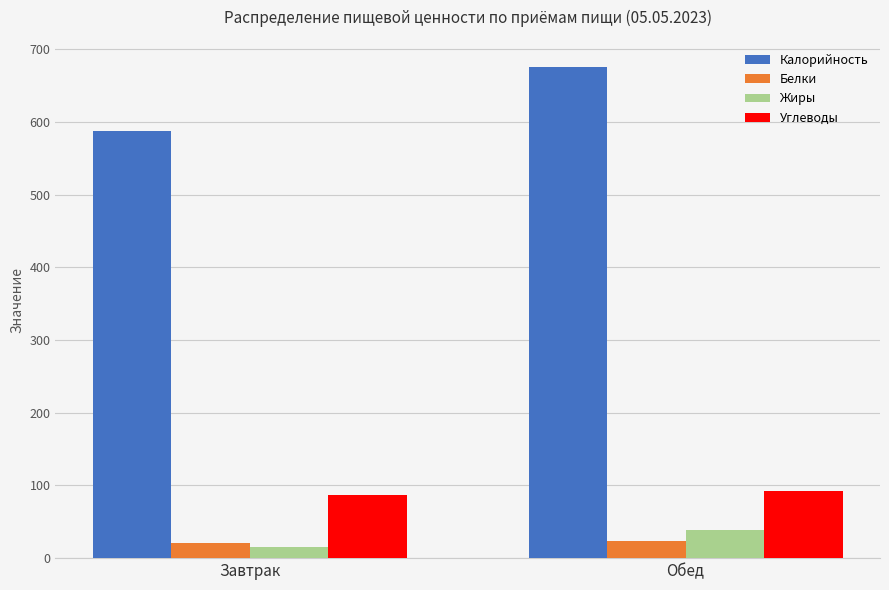

Reading left to right, list all the values displayed in this chart.

Калорийность: Завтрак=587.1	Обед=675.5
Белки: Завтрак=20.5	Обед=24.0
Жиры: Завтрак=15.9	Обед=38.1
Углеводы: Завтрак=86.3	Обед=92.3